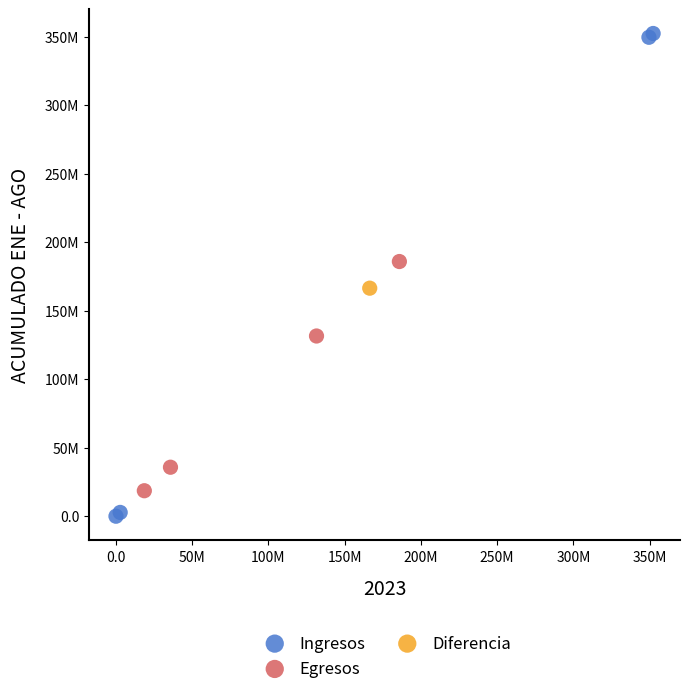

What are all the series names shown in the legend?

Ingresos, Egresos, Diferencia